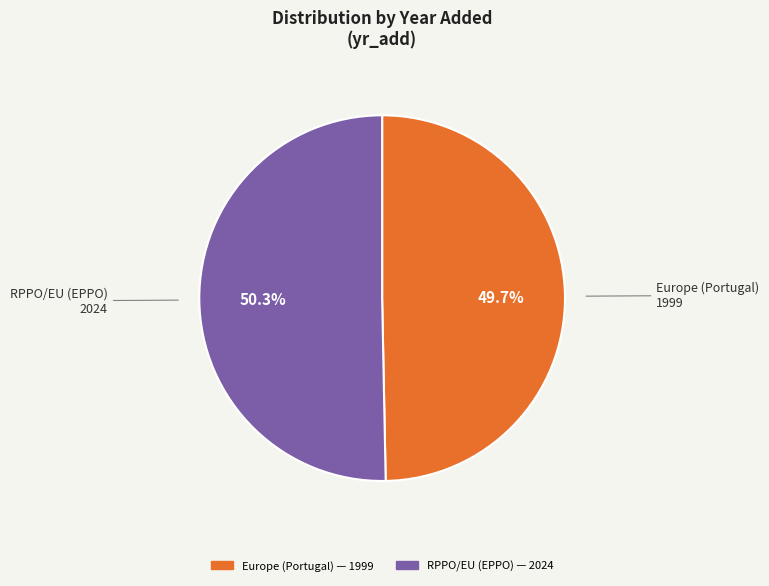

To the nearest percent, what is the difference between the RPPO/EU and Europe slice percentages?

1%